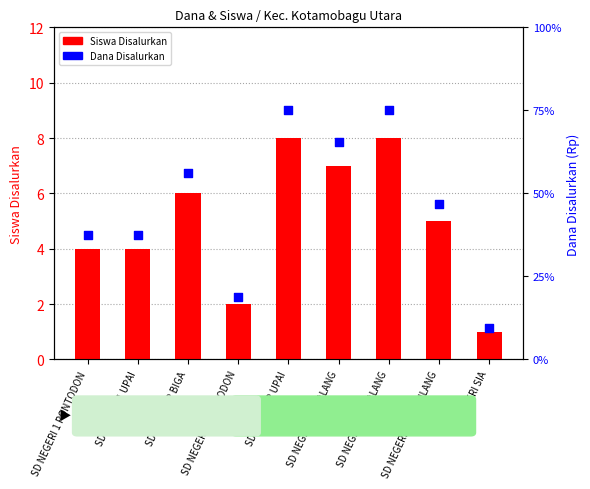

At how many categories does at least one series exceed 1048113?

5